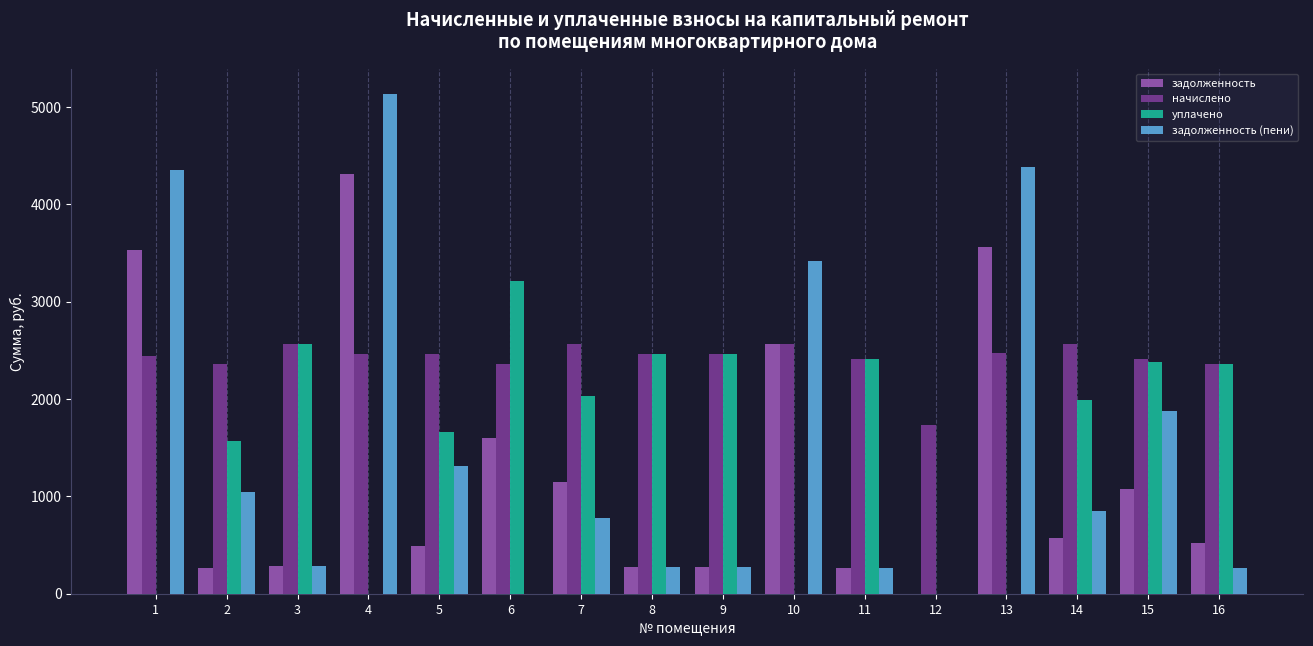

What is the spread (max minus min) of values at 13?

4388.8